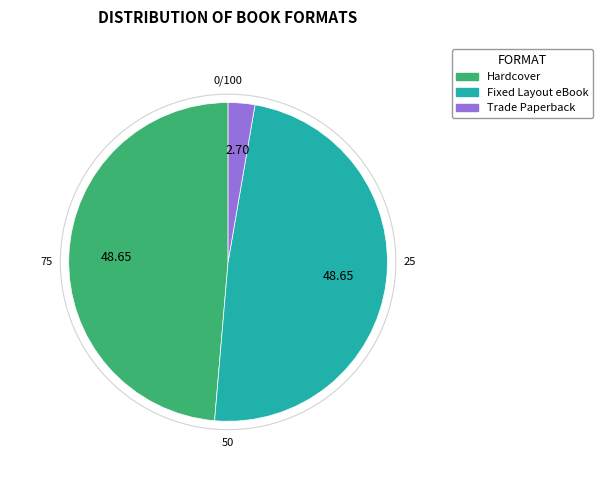

Approximately how many times larger is the value at Hardcover compared to Trade Paperback?

18.0